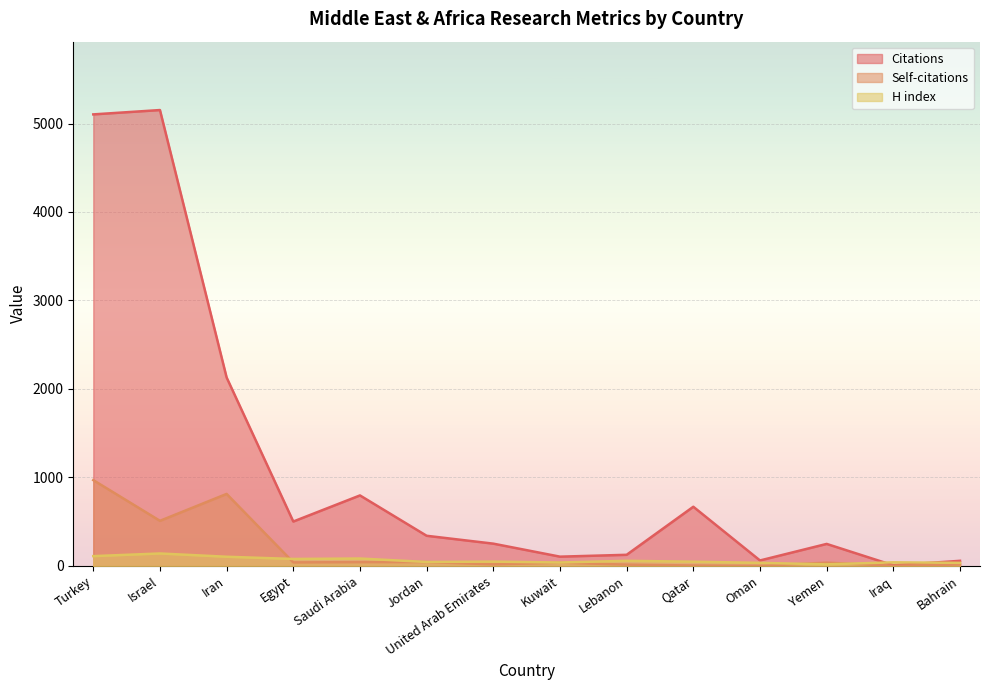

Which series has the largest total across all categories?

Citations